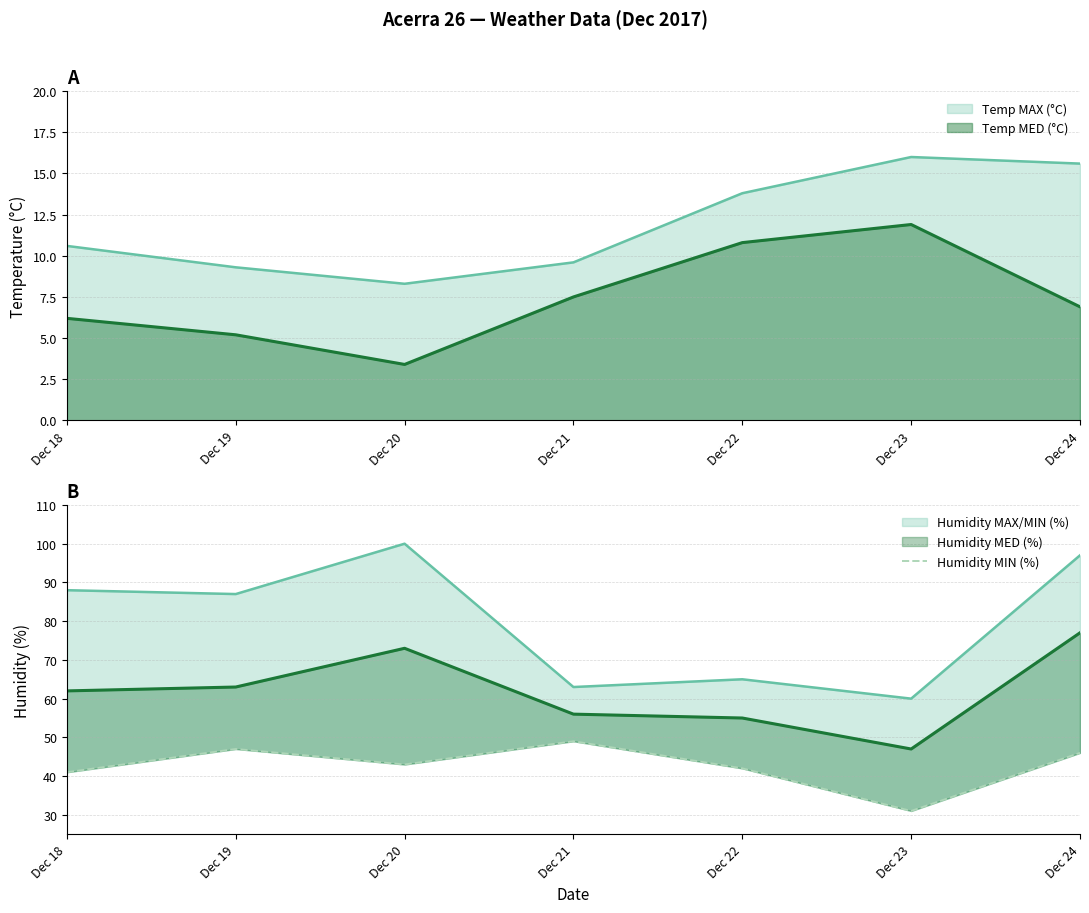

Does the chart display data point markers on the line(s)?

No